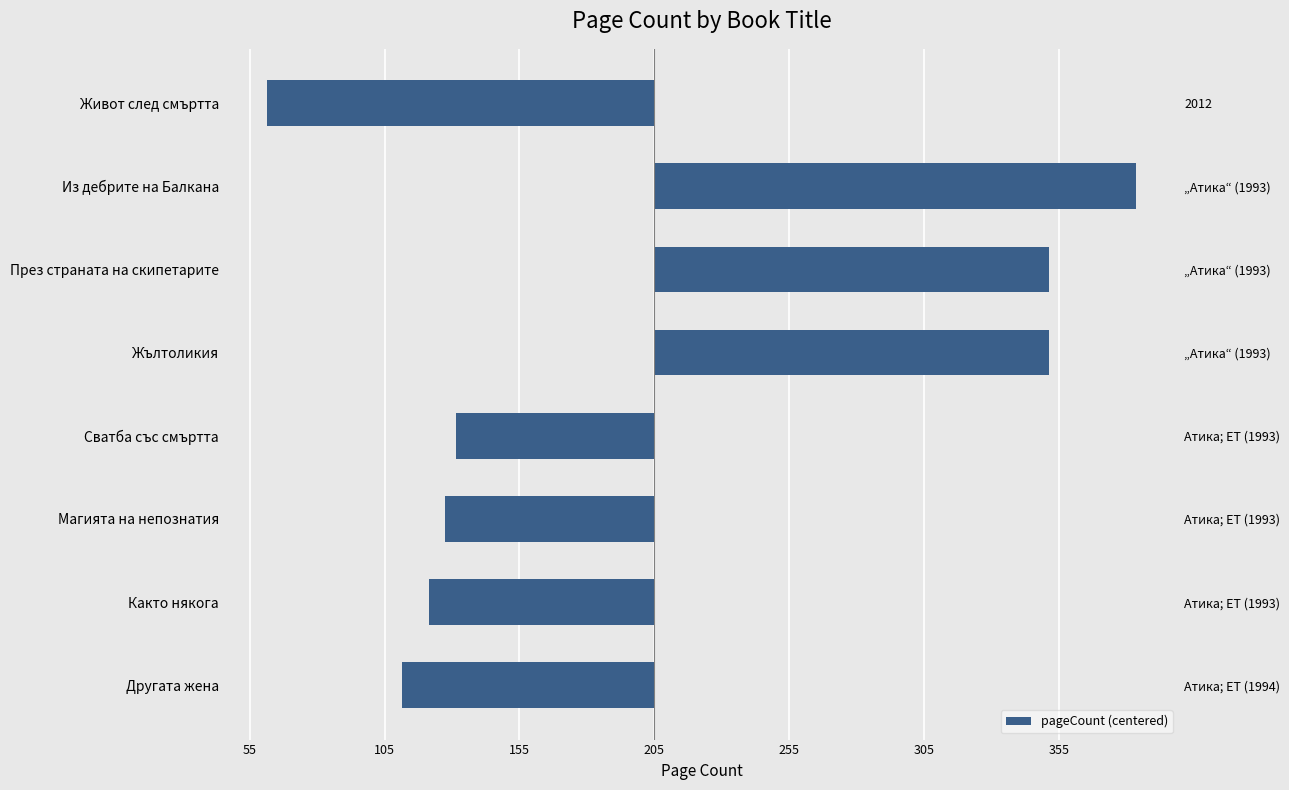

Are the bars horizontal?

Yes